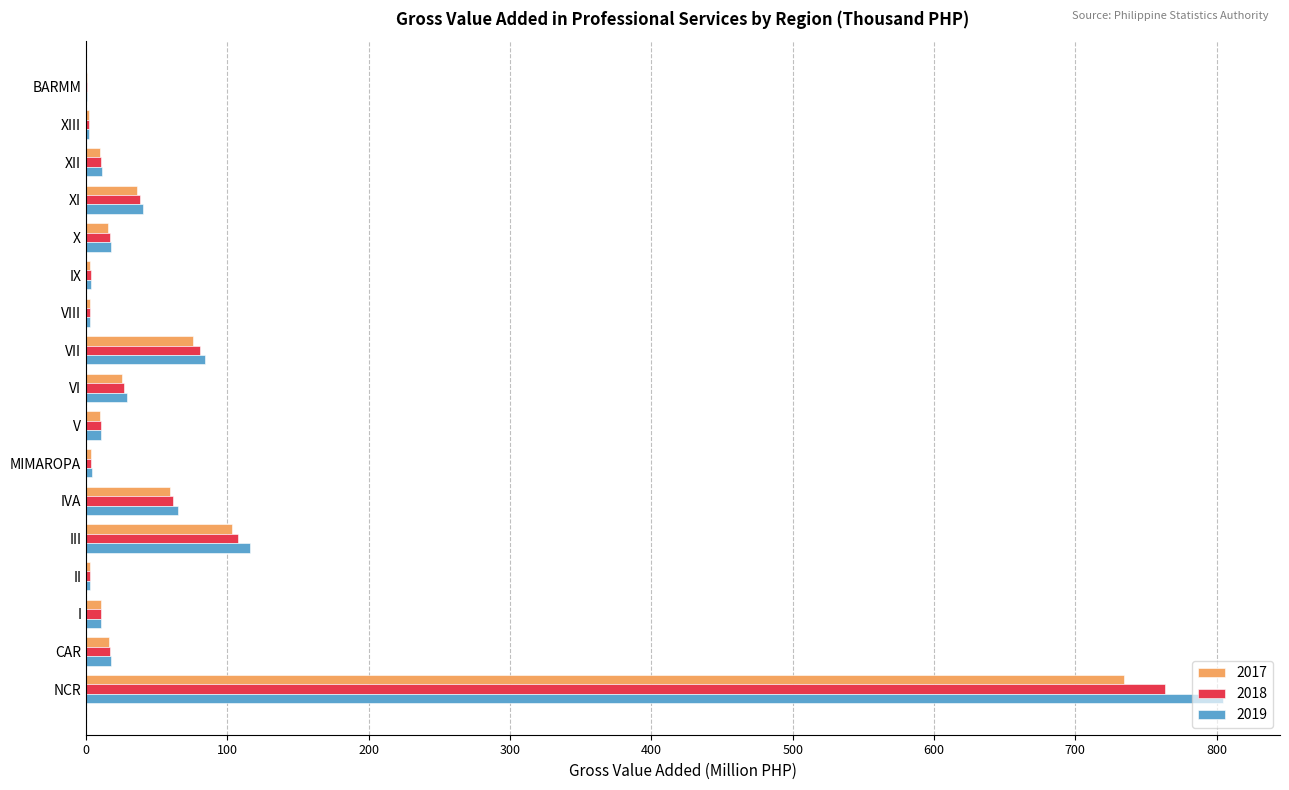

At which label is 2018 closest to 382?

III